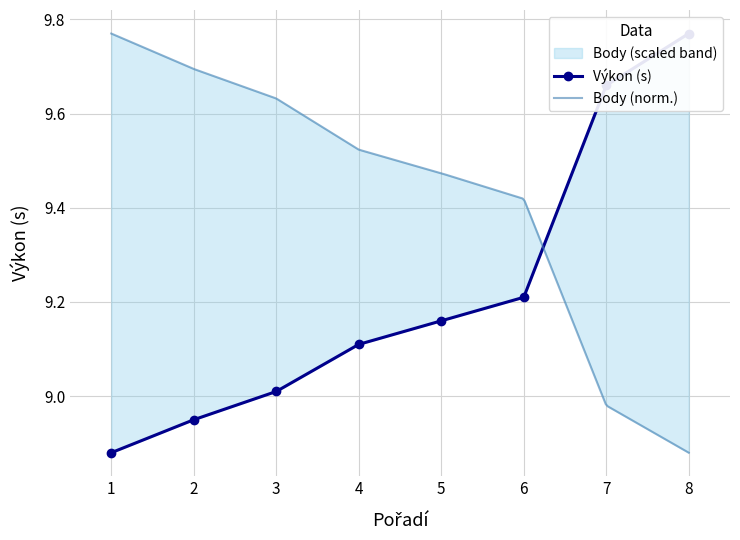

True or false: the data has more than 2 interior local peaks.

False